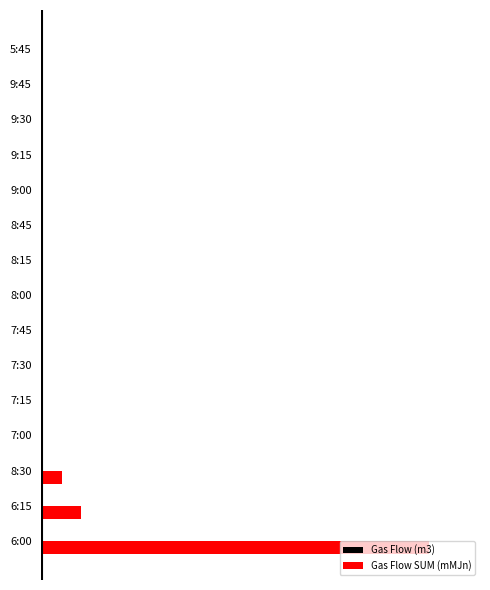

List the labels in order of Gas Flow SUM (mMJn) value, smallest first.

7:00, 7:15, 7:30, 7:45, 8:00, 8:15, 8:45, 9:00, 9:15, 9:30, 9:45, 5:45, 8:30, 6:15, 6:00